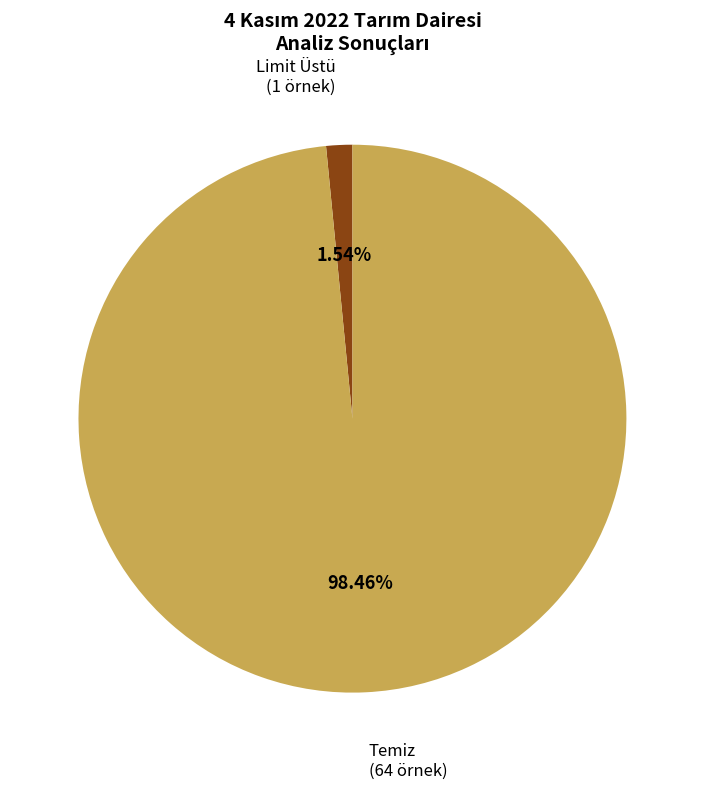

Do Limit Üstü and Temiz together represent more than half of the pie?

Yes